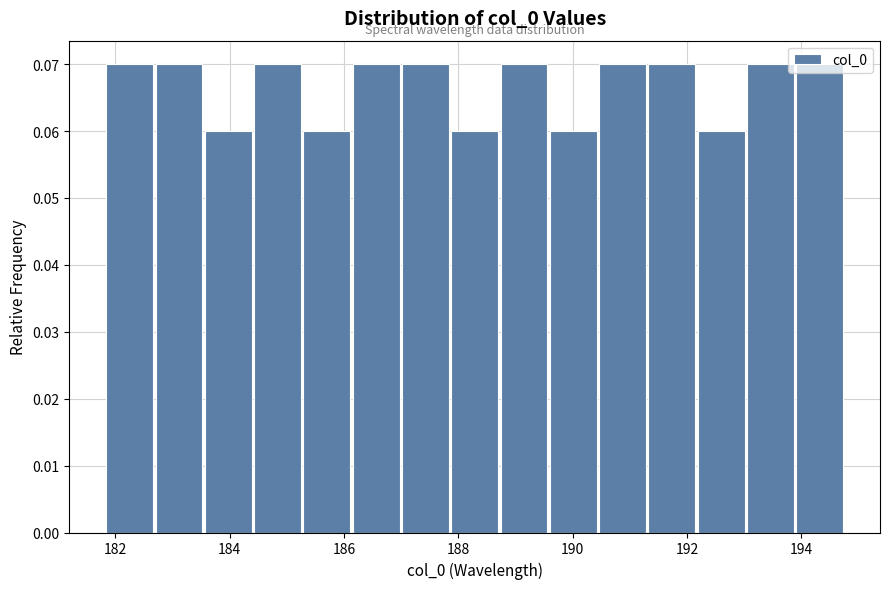

How tall is the bar that spans 194.0 to 194.8 on the x-axis? Neither the bar edges nor the heights are printed on the chart, so give them approximately, as read against the axes.

0.07